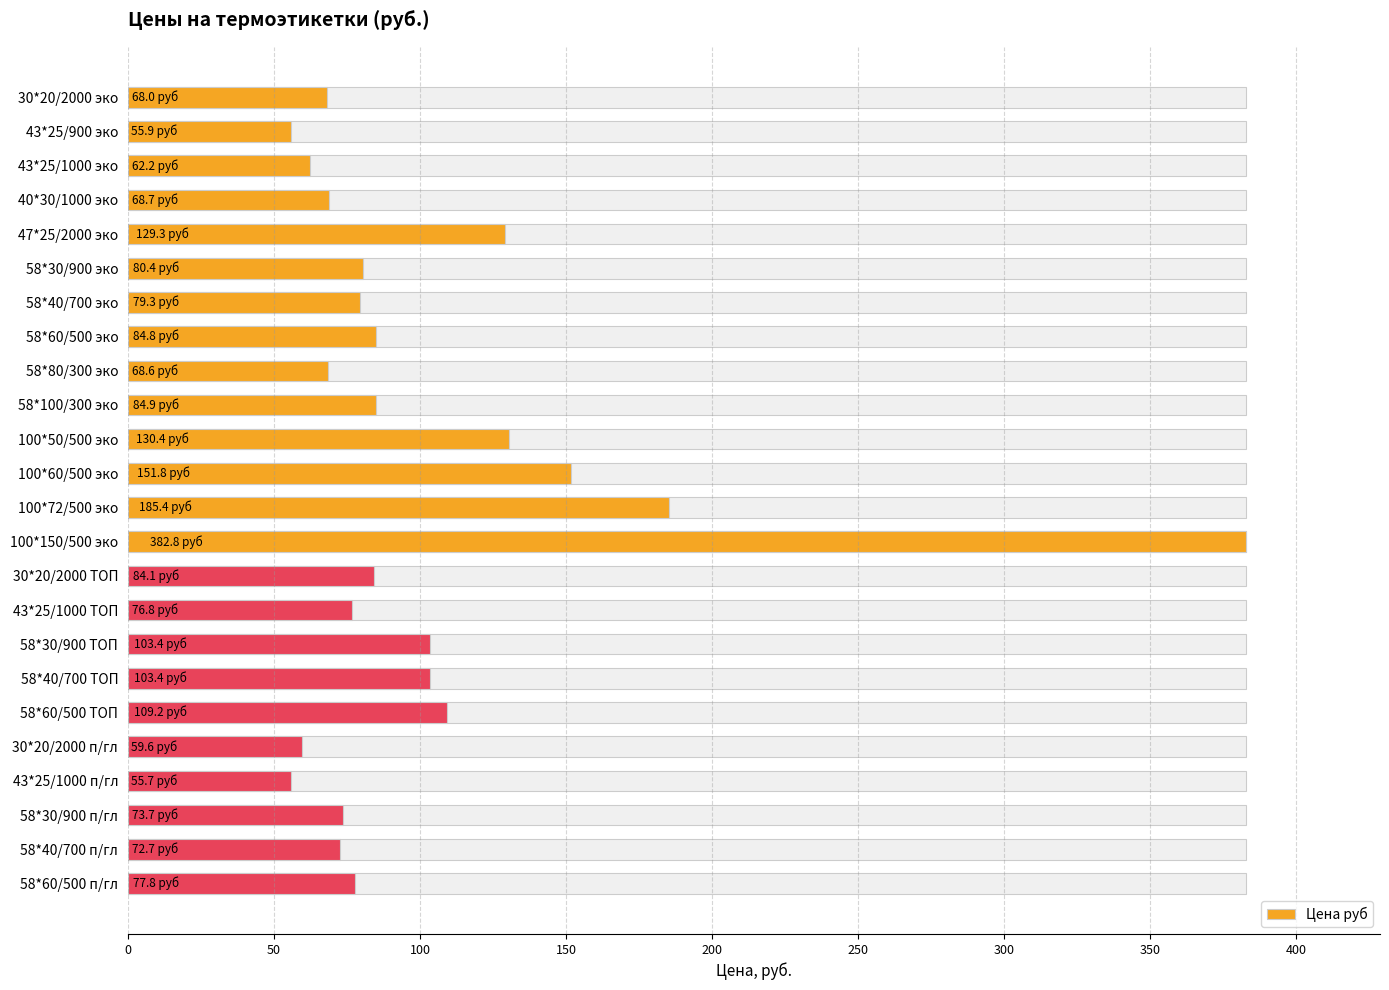

Reading right to left, transcribe all the data shown in this chart.

77.8	72.7	73.7	55.7	59.6	109.2	103.4	103.4	76.8	84.1	382.8	185.4	151.8	130.4	84.9	68.6	84.8	79.3	80.4	129.3	68.7	62.2	55.9	68.0